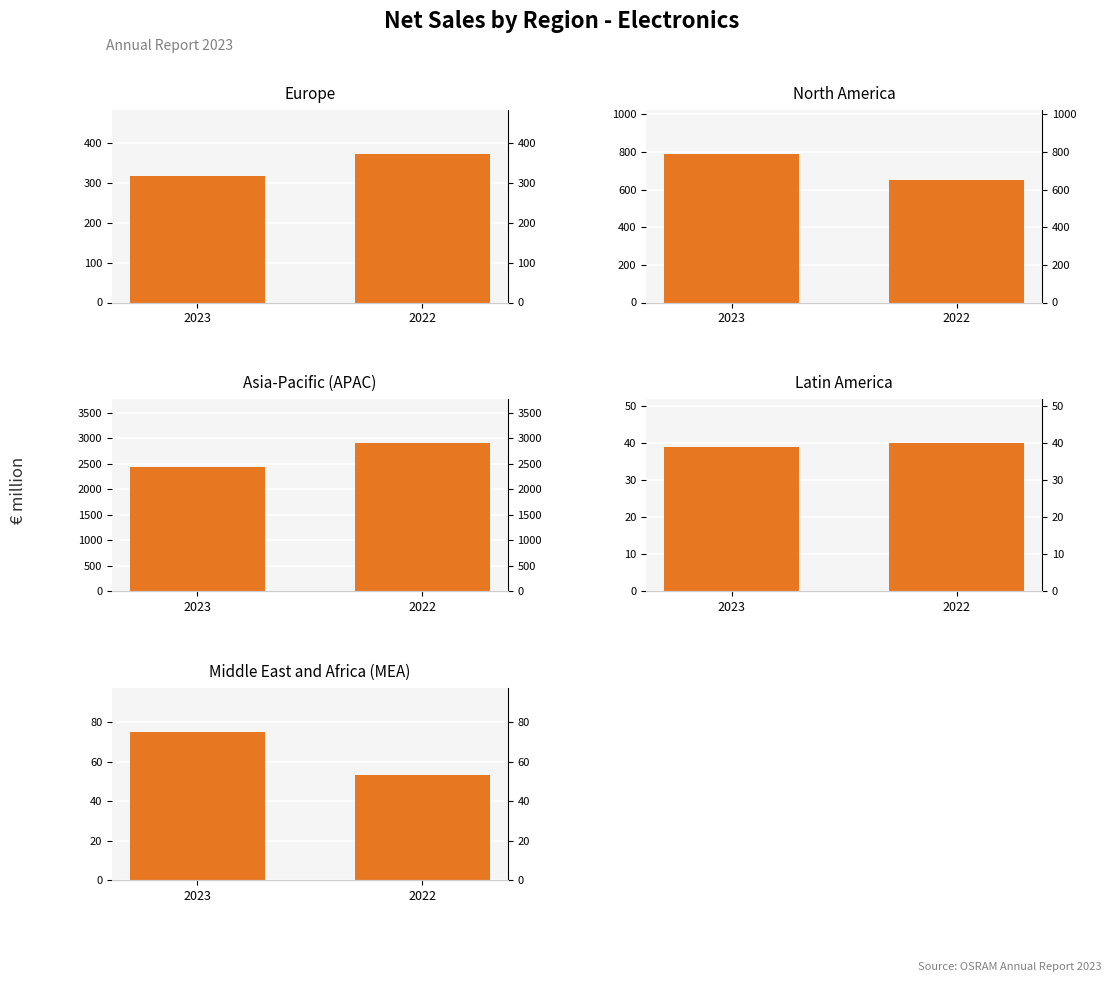

List the series in order of their peak value, highest first.

Asia-Pacific (APAC), North America, Europe, Middle East and Africa (MEA), Latin America